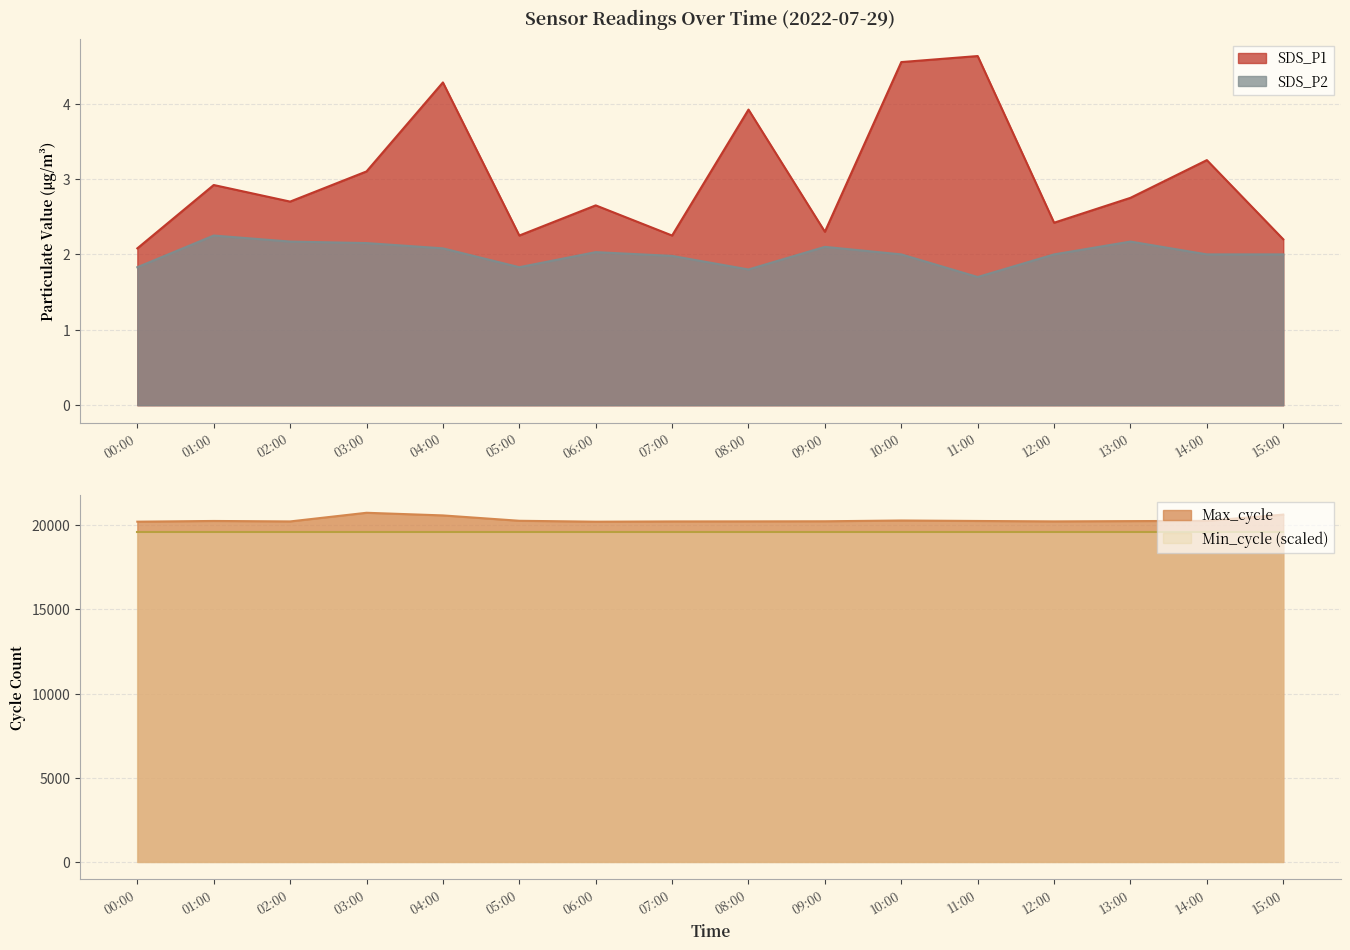

What value does the SDS_P1 series have at 04:00?

4.3